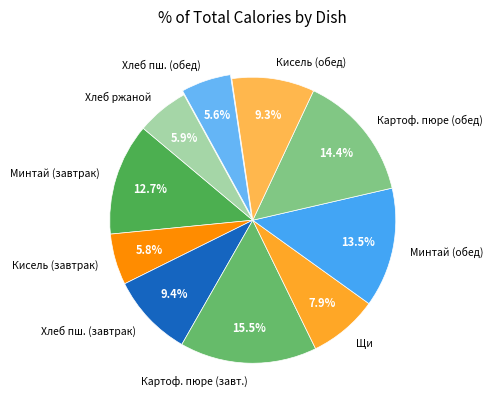

Is the sum of Щи and Картоф. пюре (завт.) greater than half?

No